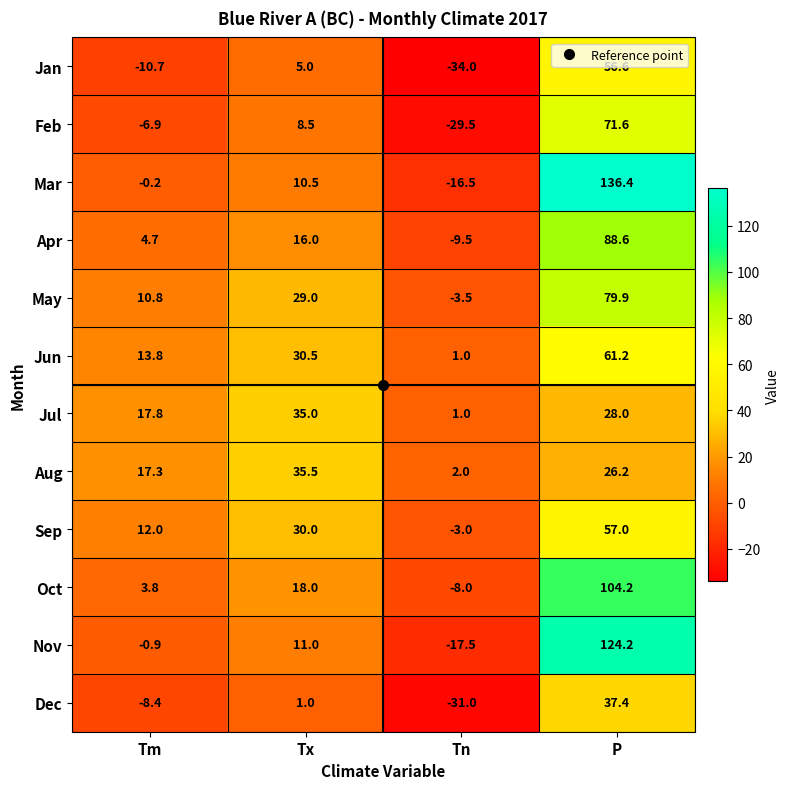

The Nov series shows 124.2 at P. True or false?

True